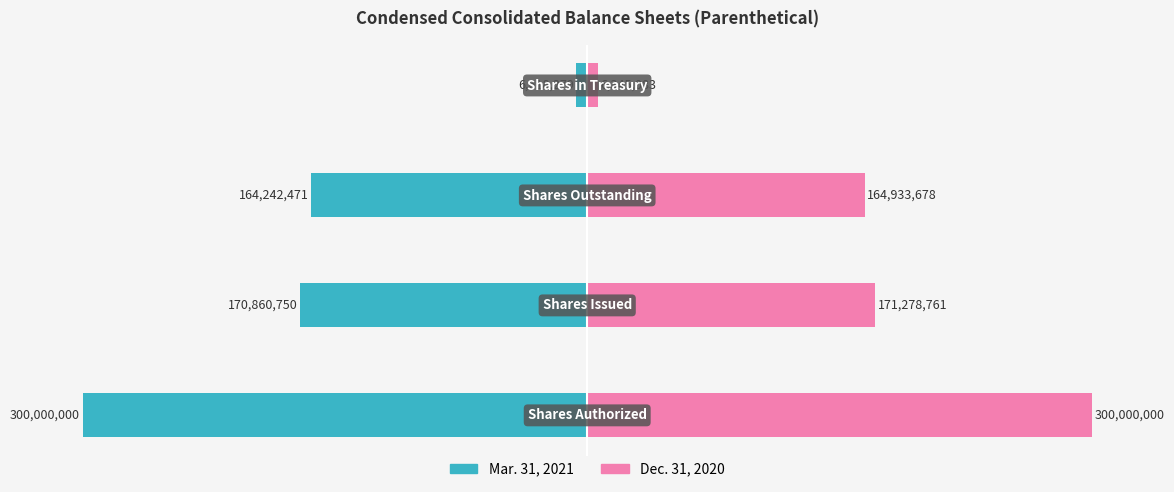

Count the number of data series in this chart.

2